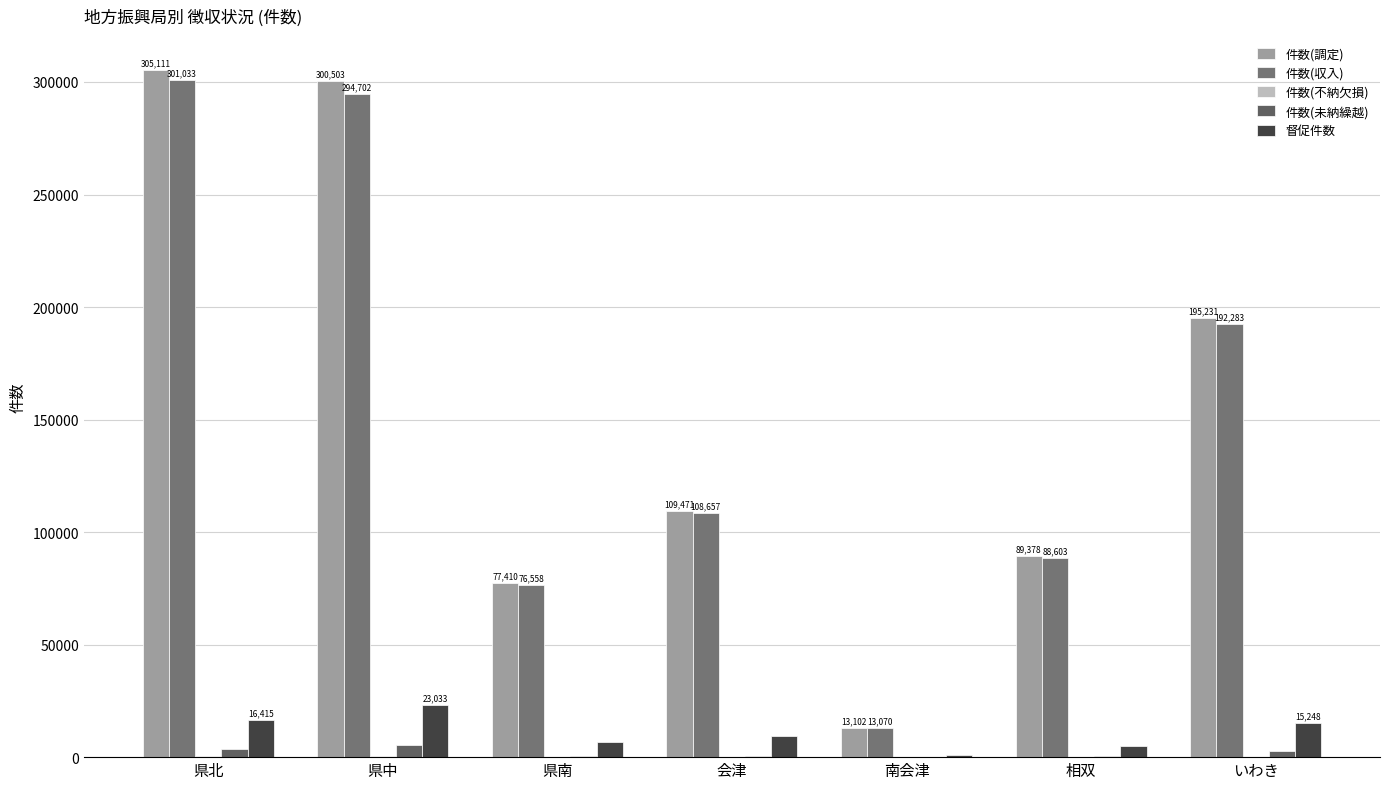

What is the value of the 督促件数 bar at the 3rd from the left?

6723